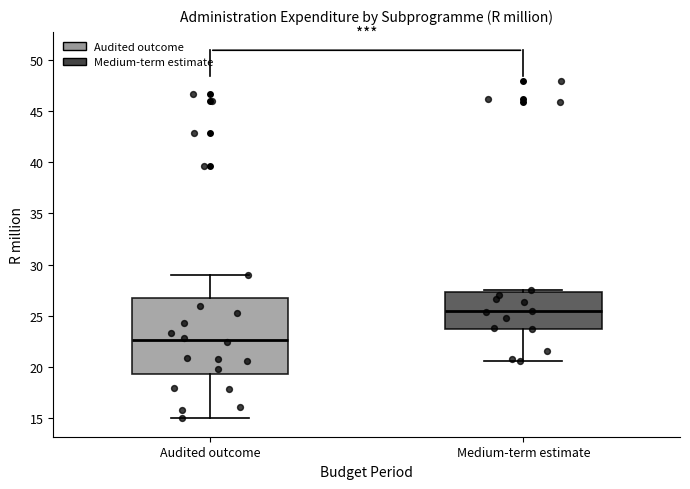

Which box's median line is the lowest?

Audited outcome